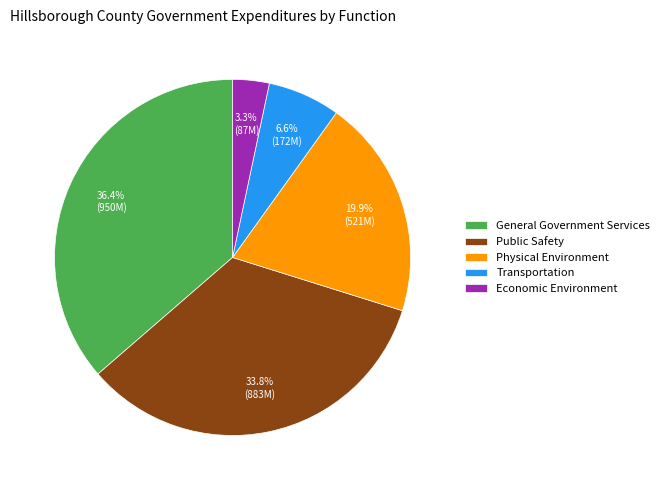

Does General Government Services account for over 50% of the chart?

No